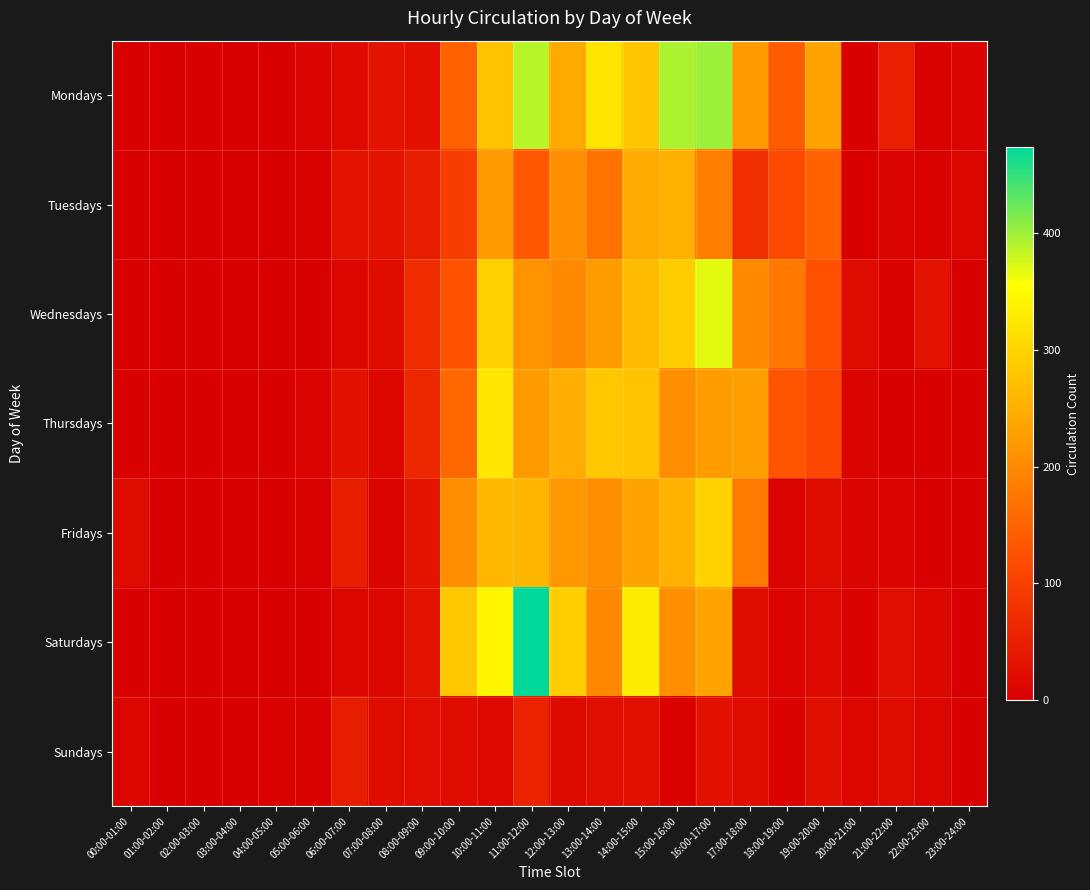

At how many categories does at least one series exceed 372?

3